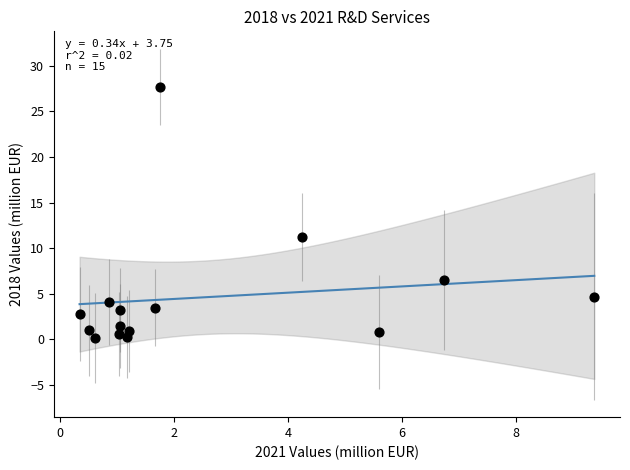

What is the range of X values (max minus min)?

9.0